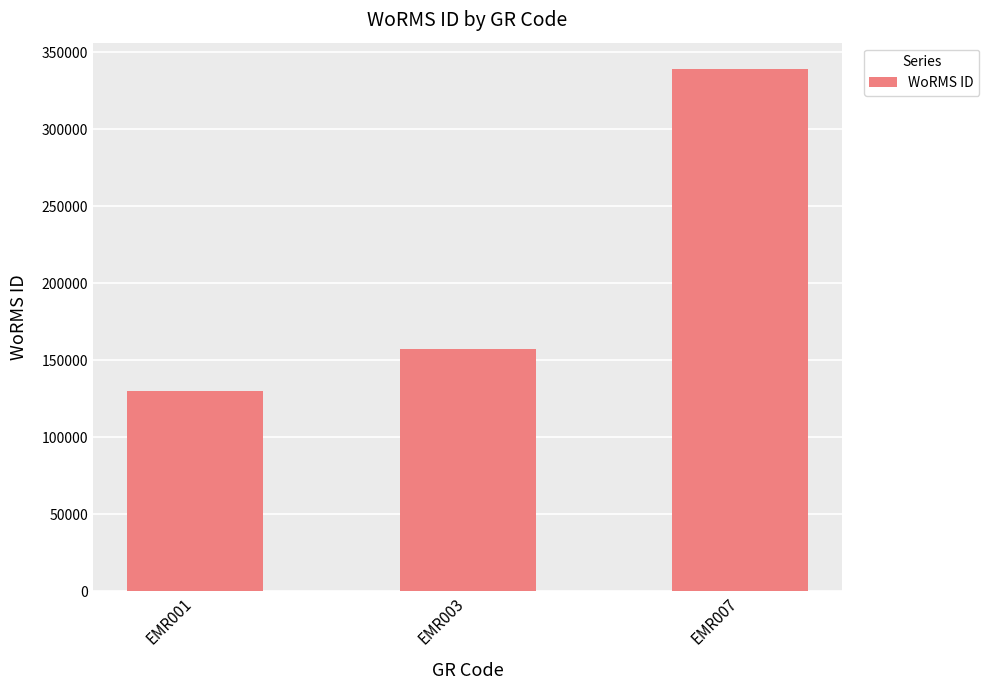

Where is the data nearest to the value 234607?

EMR003